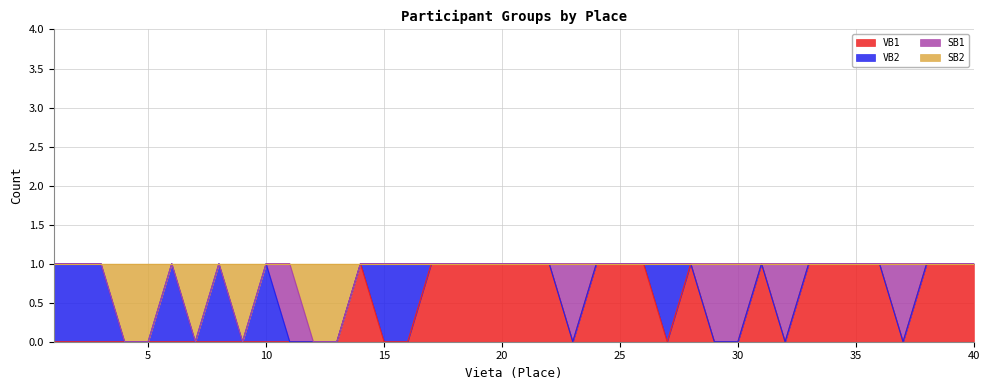

What is the difference between the second highest and second lowest values in the VB1 series?

1